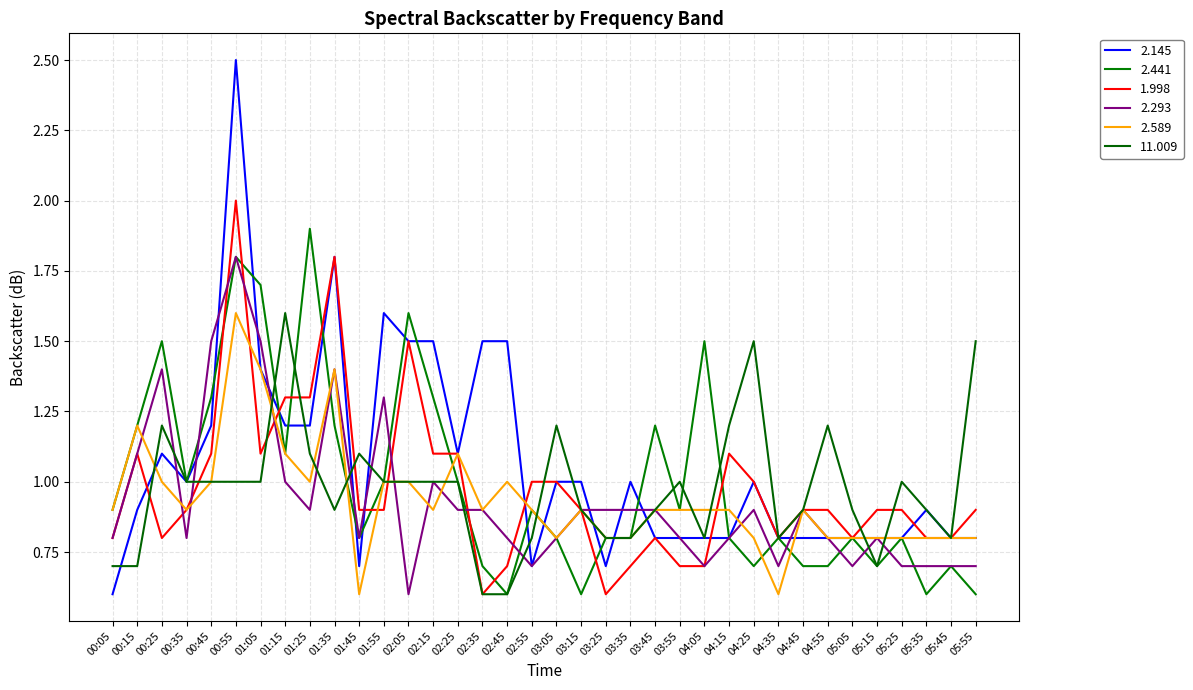

At which label does 1.998 reach its minimum?

02:35